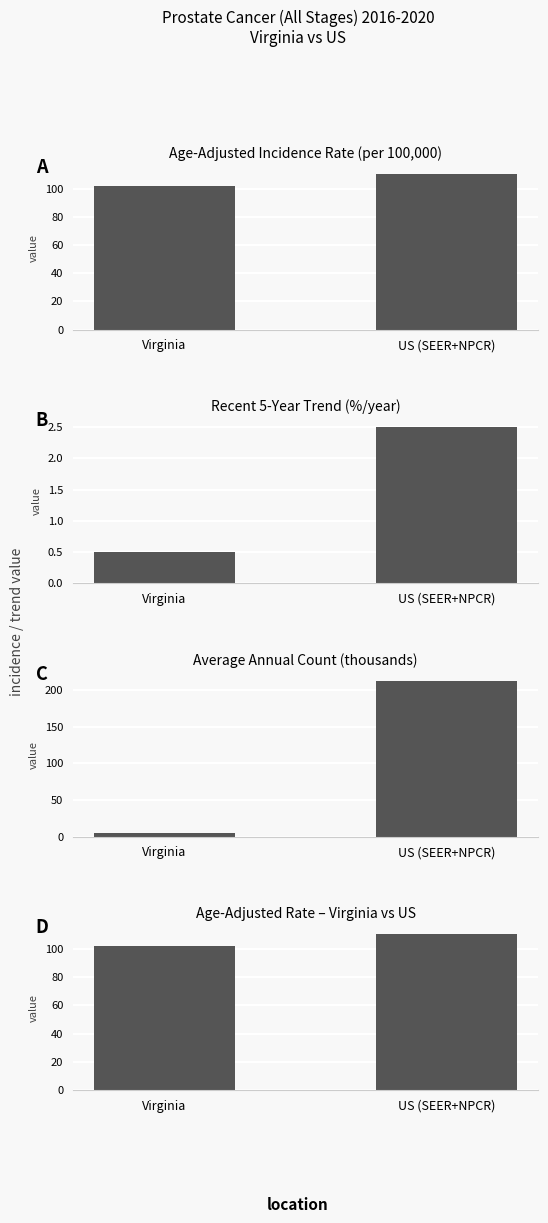

What is the maximum value for C?

212.7